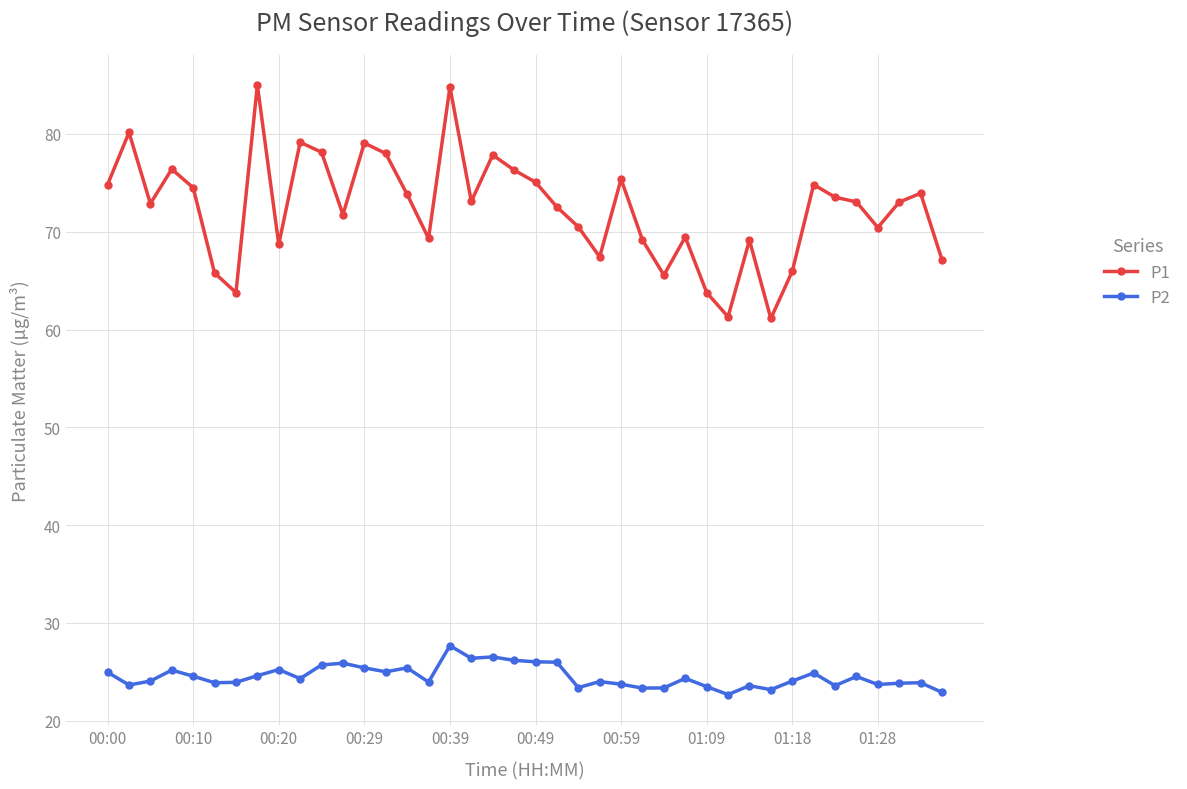

How many lines are shown in the chart?

2